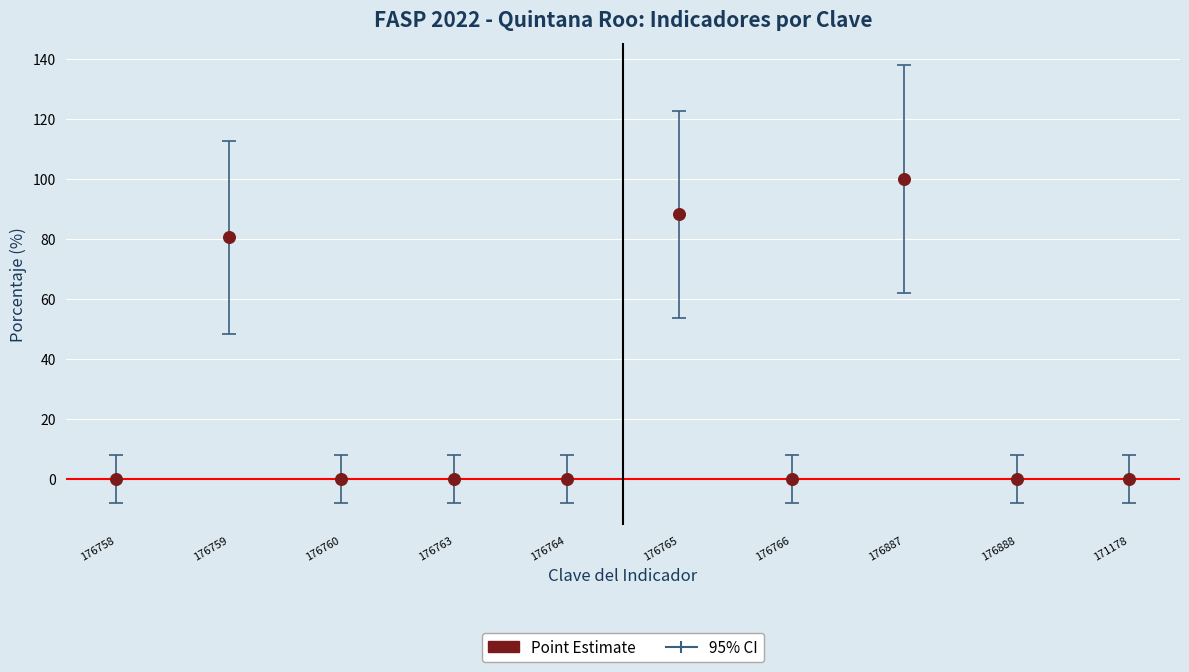

What Y value in the scatter plot is closest to 50?

80.5